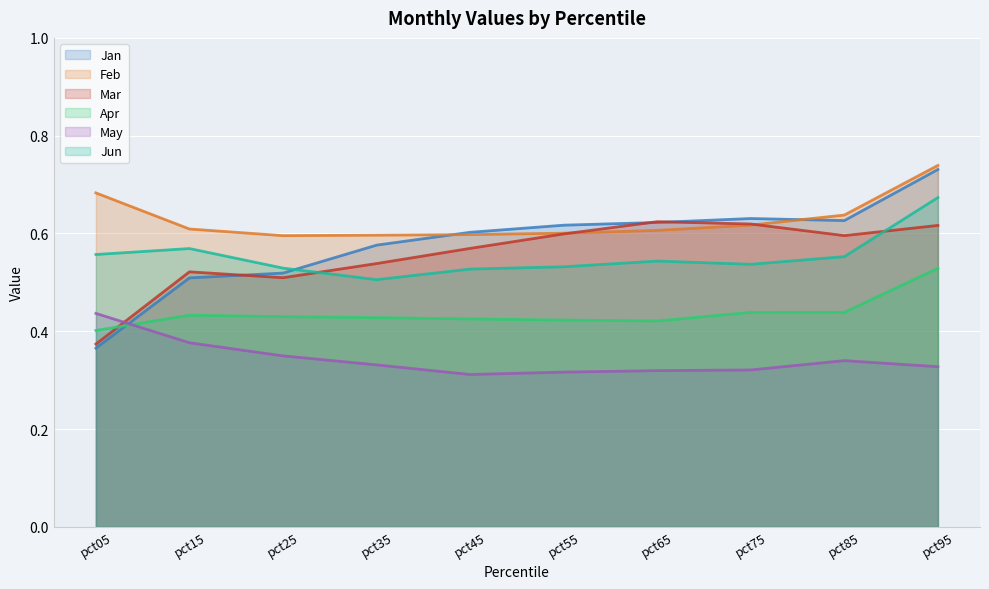

What is the lowest value of the Jan series?

0.4